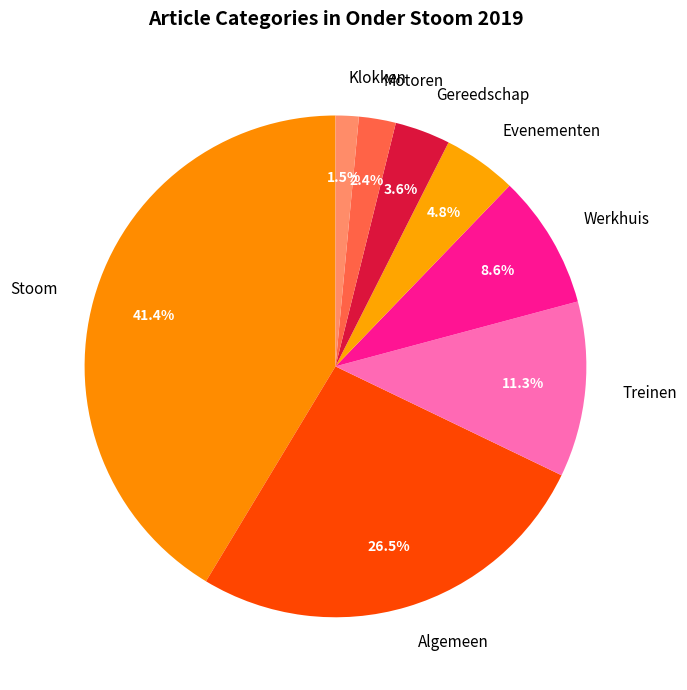

How much of the chart is everything except Klokken?

98.5%